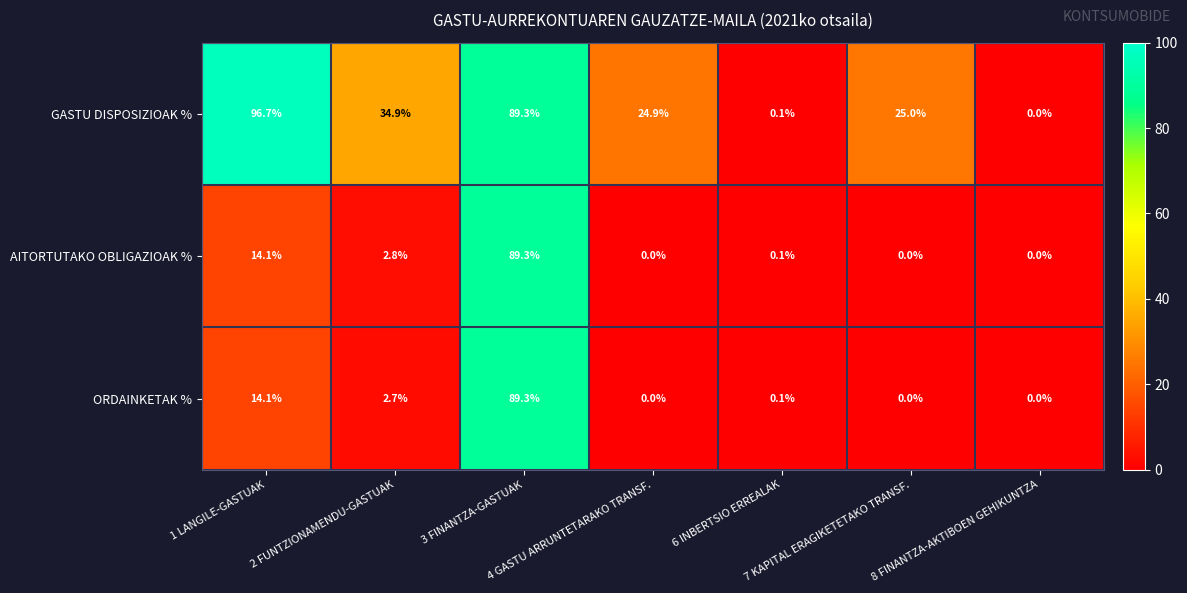

Which series has the largest total across all categories?

GASTU DISPOSIZIOAK %